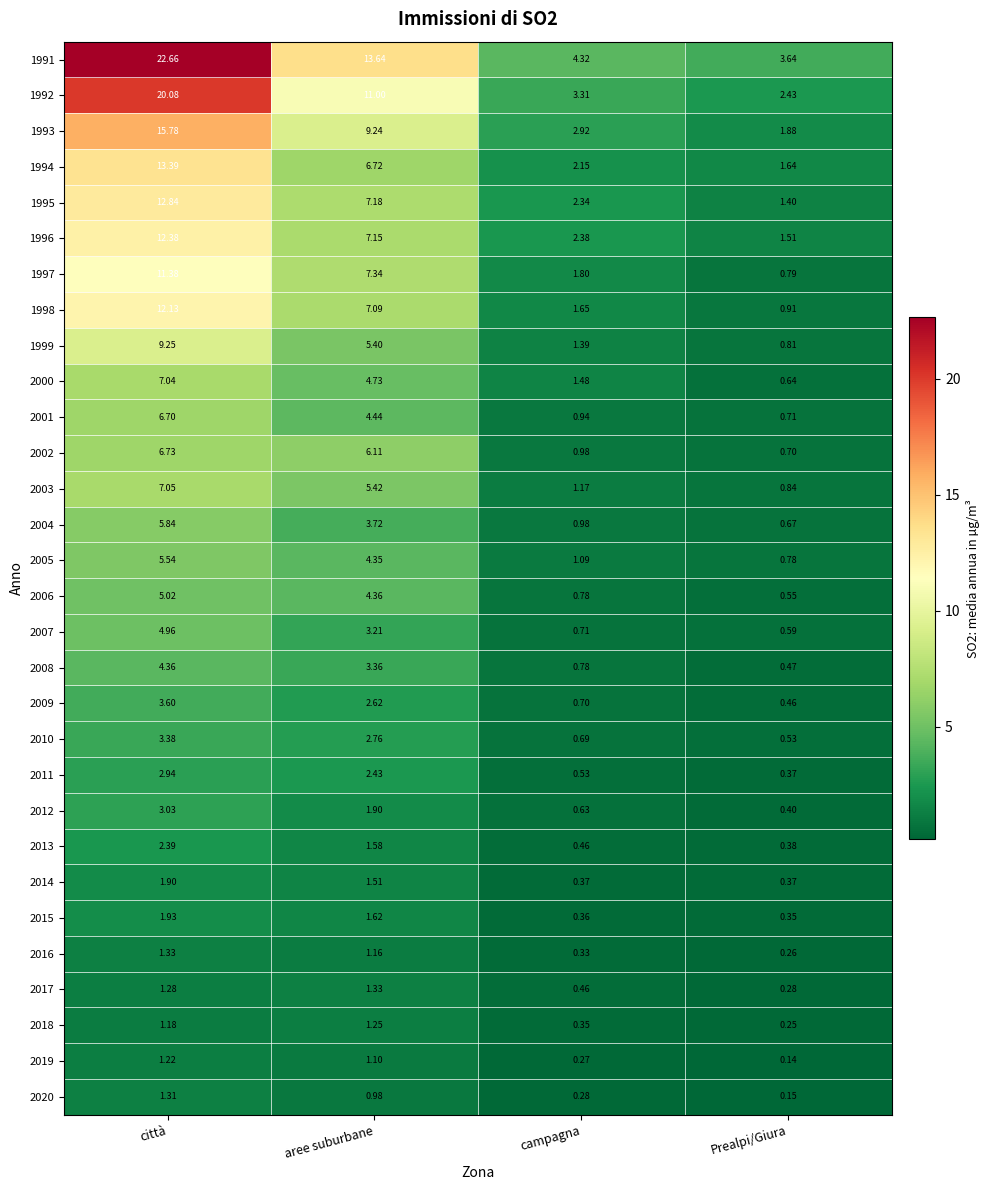

At which category is the sum across all series the highest?

città